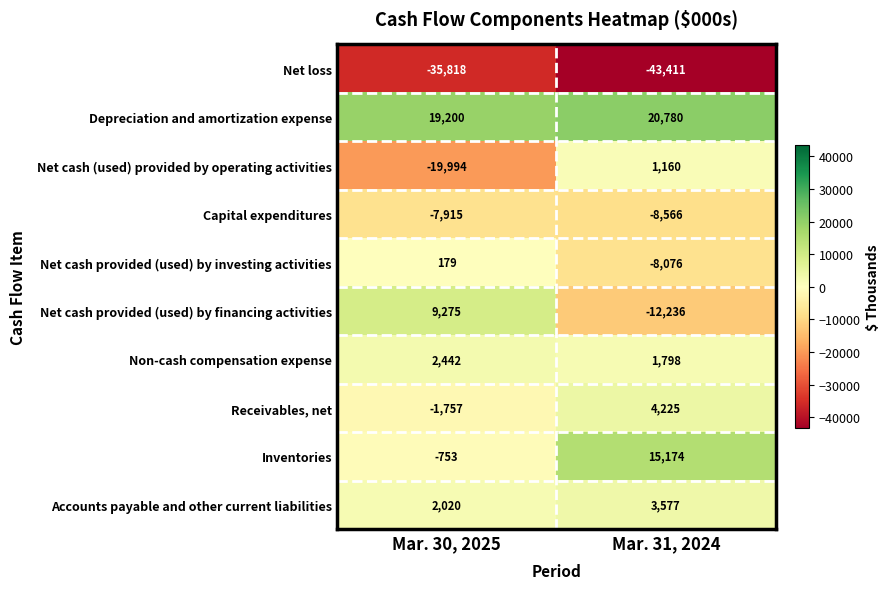

The value of Non-cash compensation expense at Mar. 31, 2024 is 1798. True or false?

True